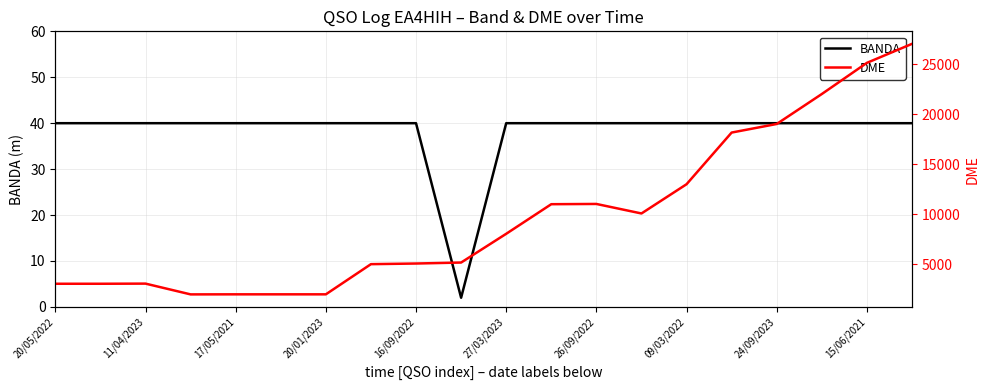

True or false: DME and BANDA cross at least once.

False